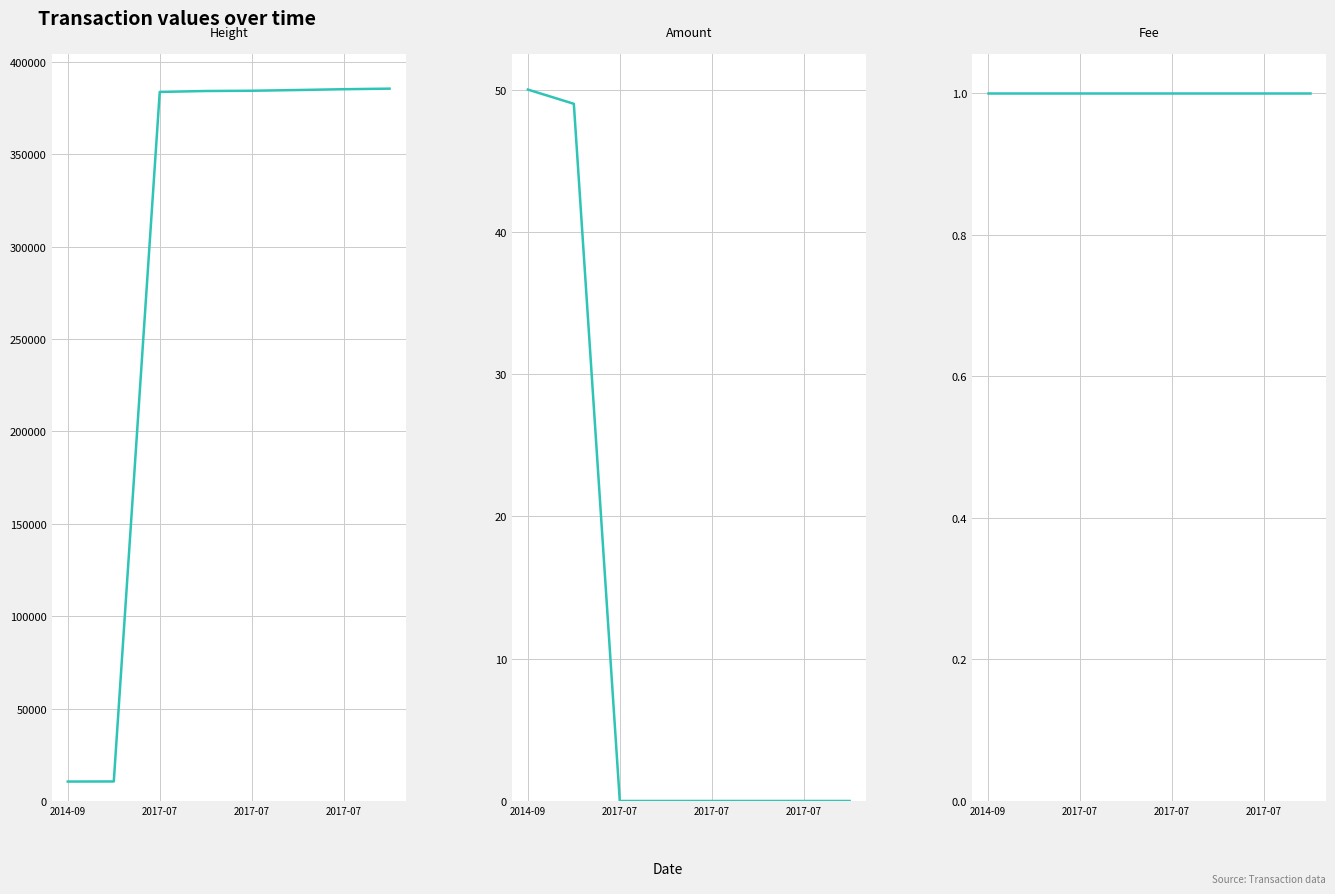

What are all the series names shown in the legend?

Height, Amount, Fee